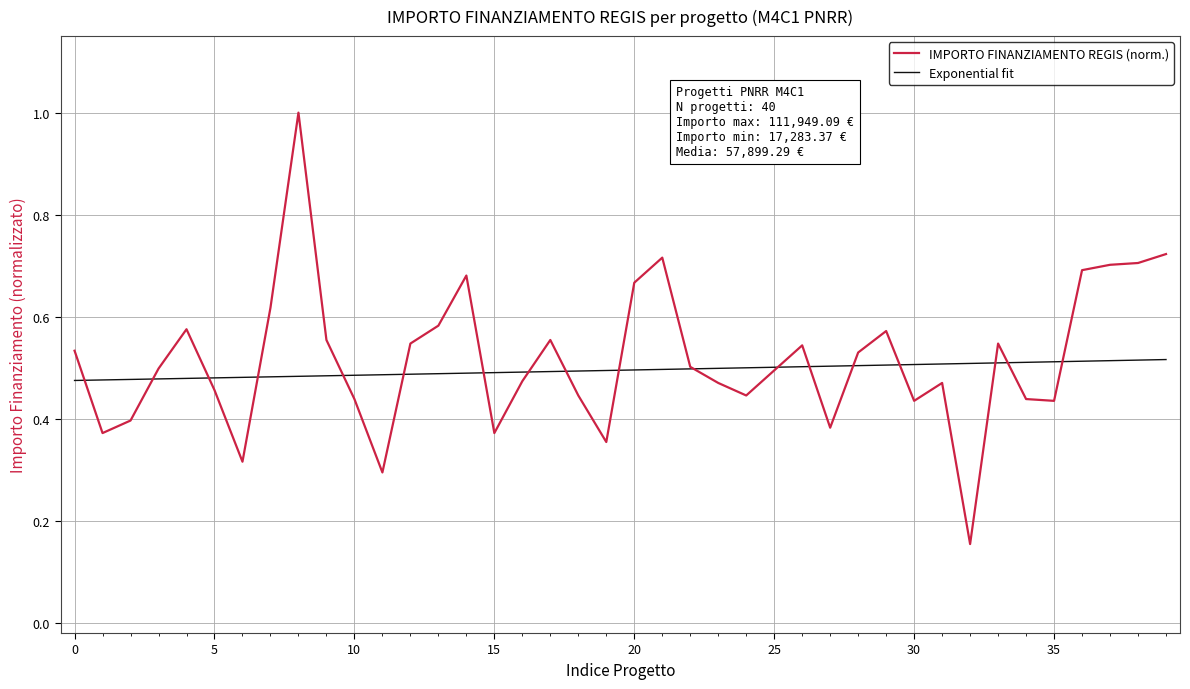

List the series in order of their peak value, highest first.

IMPORTO FINANZIAMENTO REGIS (norm.), Exponential fit